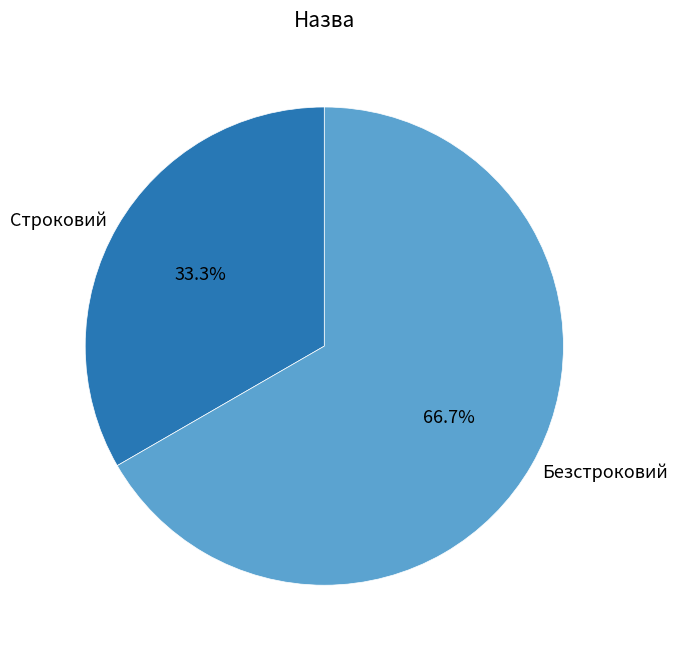

What is the smallest slice in the pie chart?

Строковий